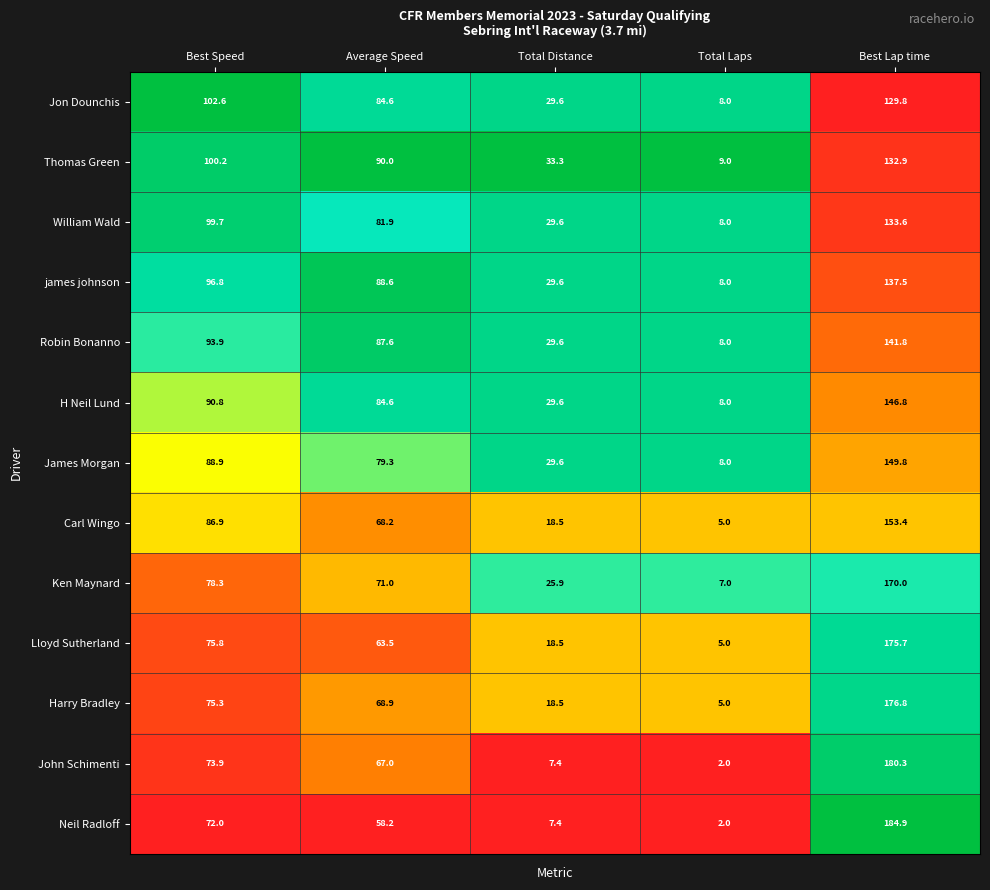

What is the average value of the William Wald series?

70.6